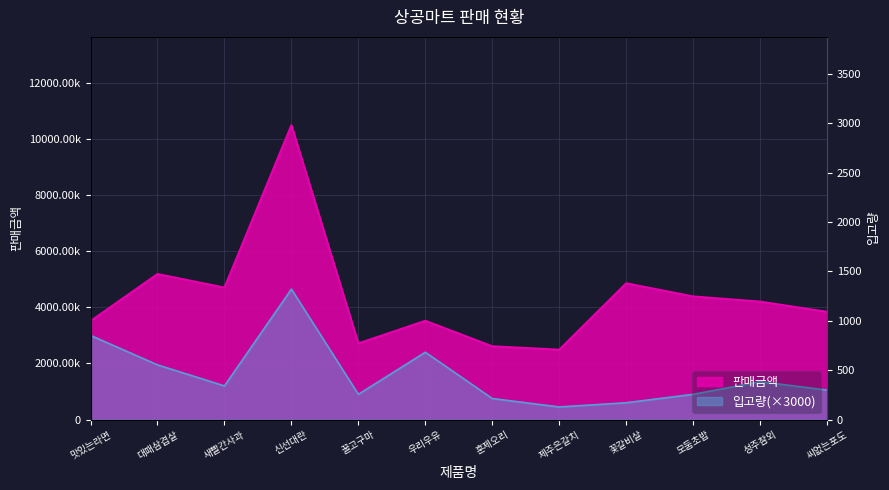

List the labels in order of 판매금액 value, largest first.

신선대란, 대패삼겹살, 꽃갈비살, 새빨간사과, 모둠초밥, 성주참외, 씨없는포도, 우리우유, 맛있는라면, 꿀고구마, 훈제오리, 제주은갈치